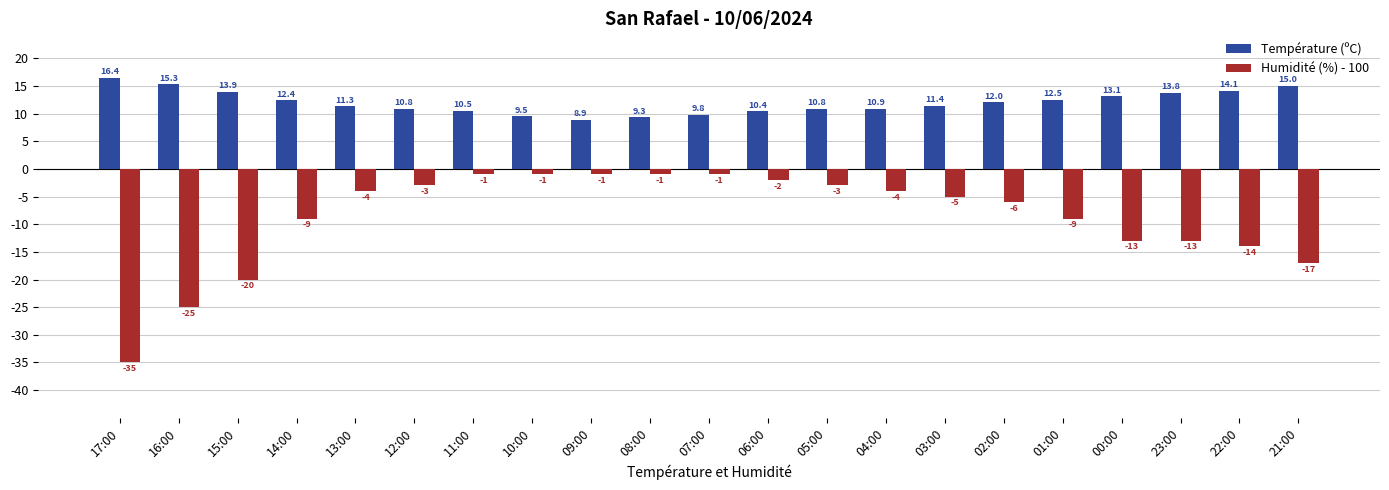

What is the label of the 21st bar from the left?

21:00